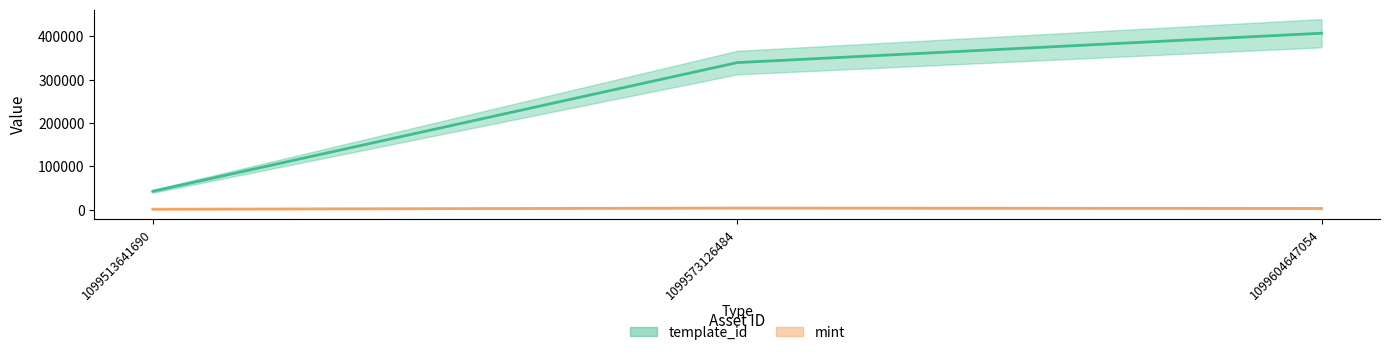

List the series in order of their peak value, highest first.

template_id, mint